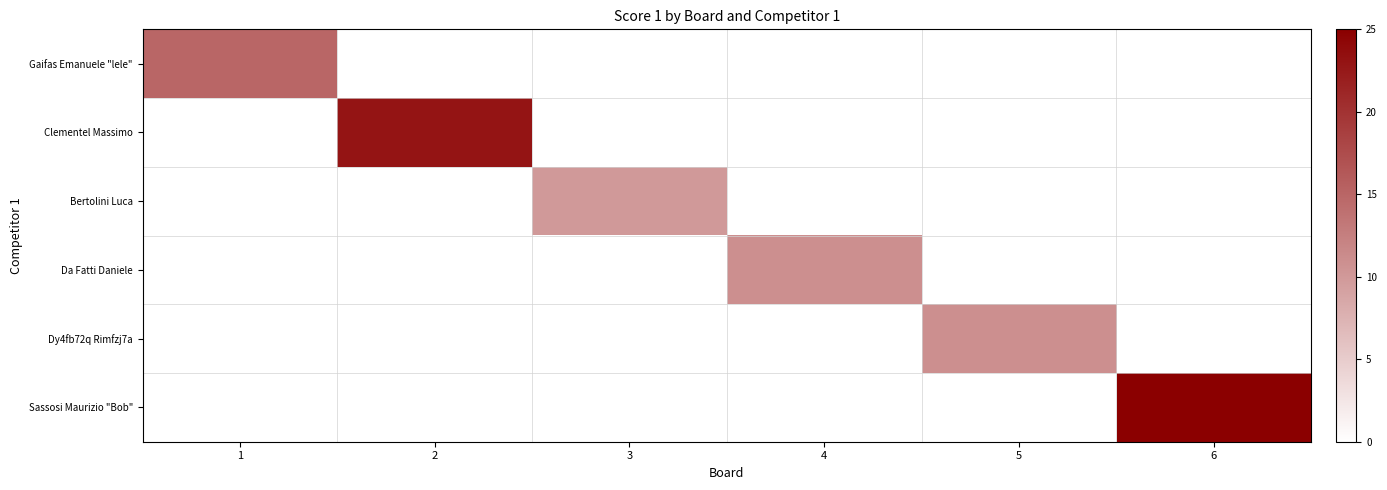

At how many categories does at least one series exceed 10?

5